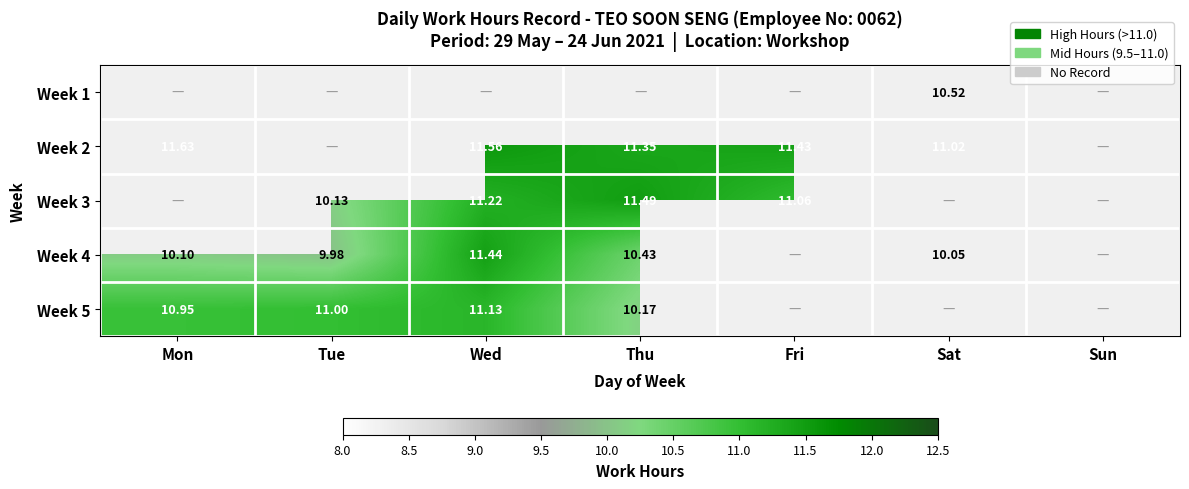

Which category has the lowest value in the Week 5 series?

Thu